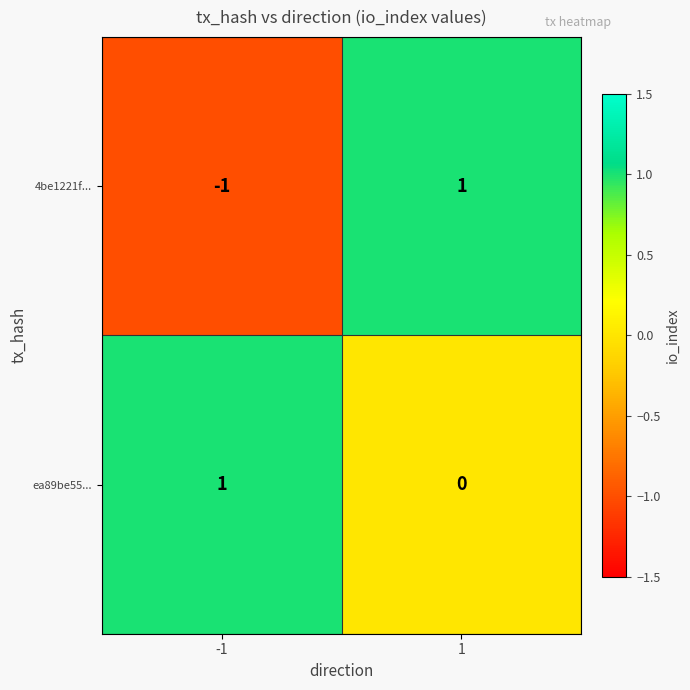

Which series changed the most between -1 and 1?

4be1221f...